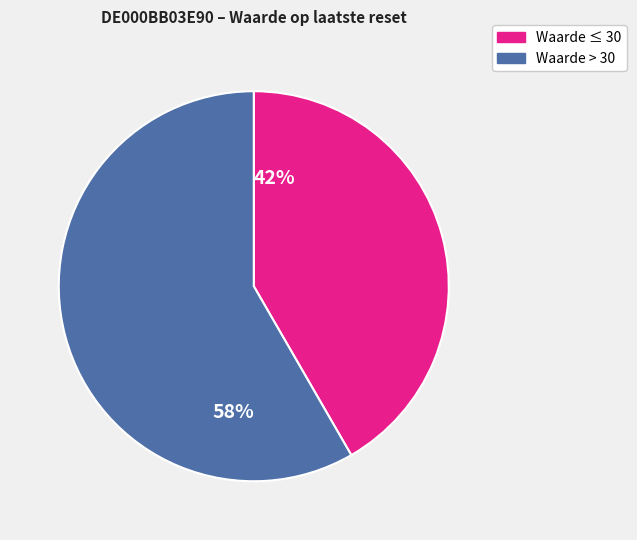

To the nearest percent, what is the combined percentage of 58% and 42%?

100%